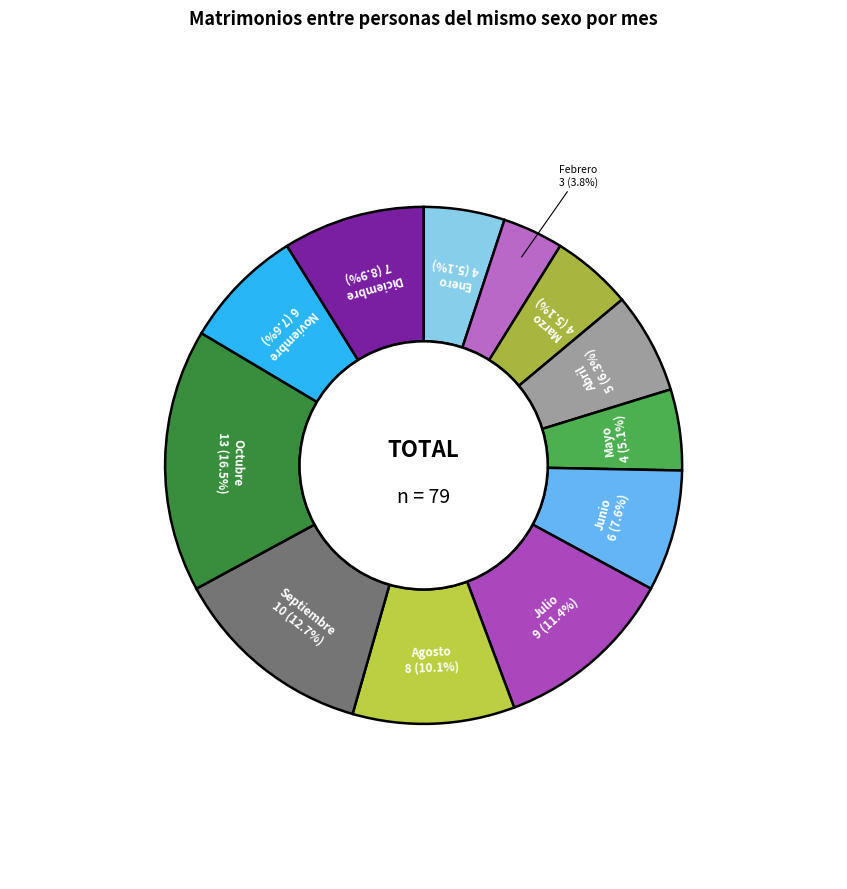

What percentage is NOT represented by Agosto?

89.9%